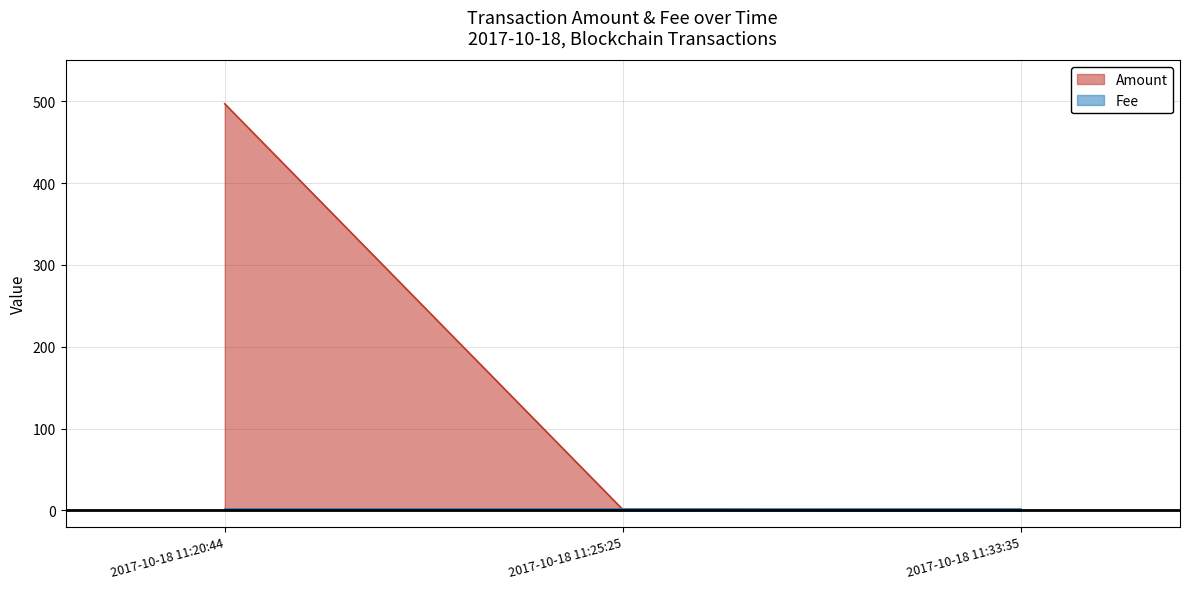

What is the highest value of the Amount series?

497